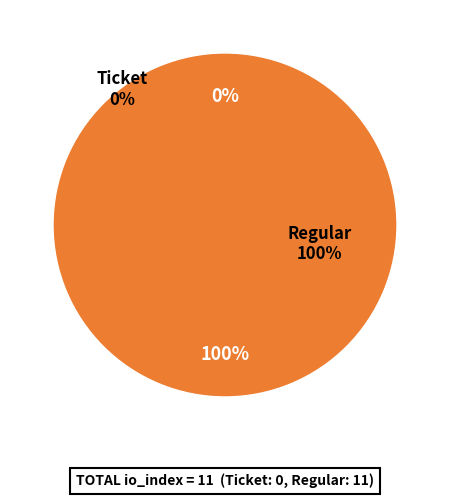

What percentage is the Regular slice, to the nearest percent?

100%